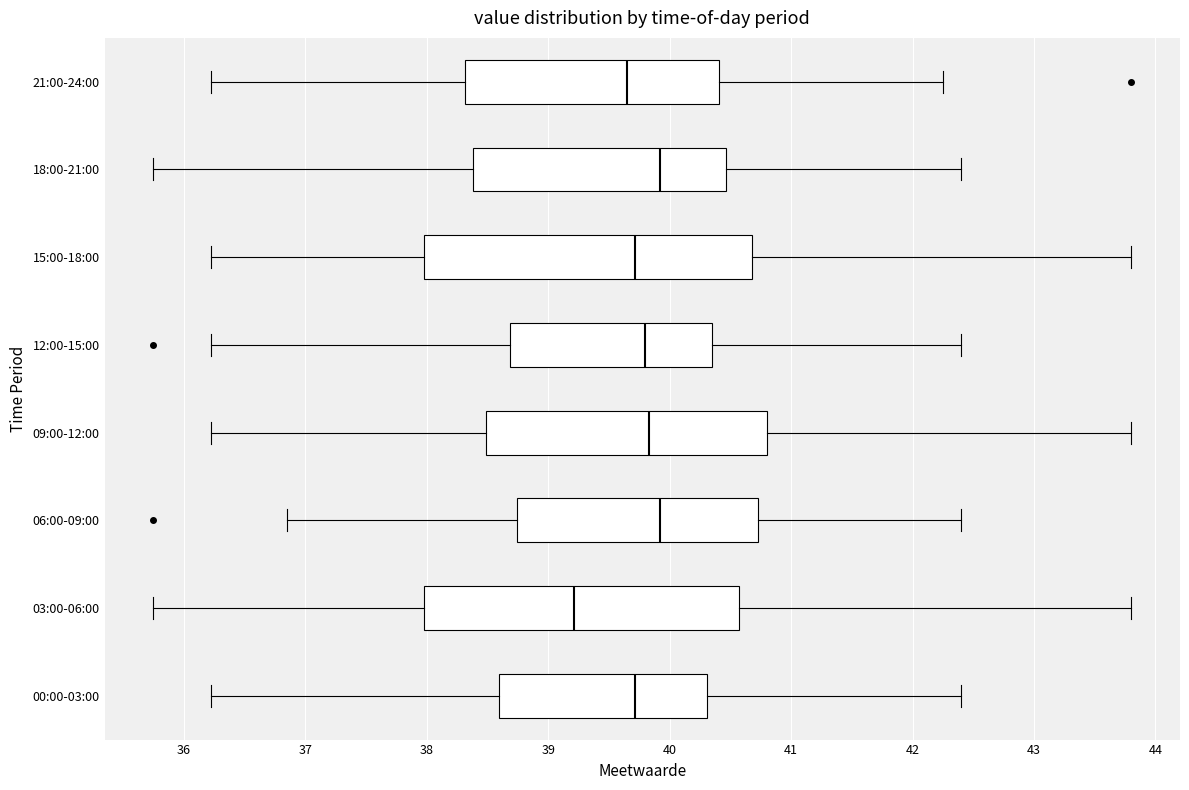

Which box has the furthest to the left median line?

03:00-06:00